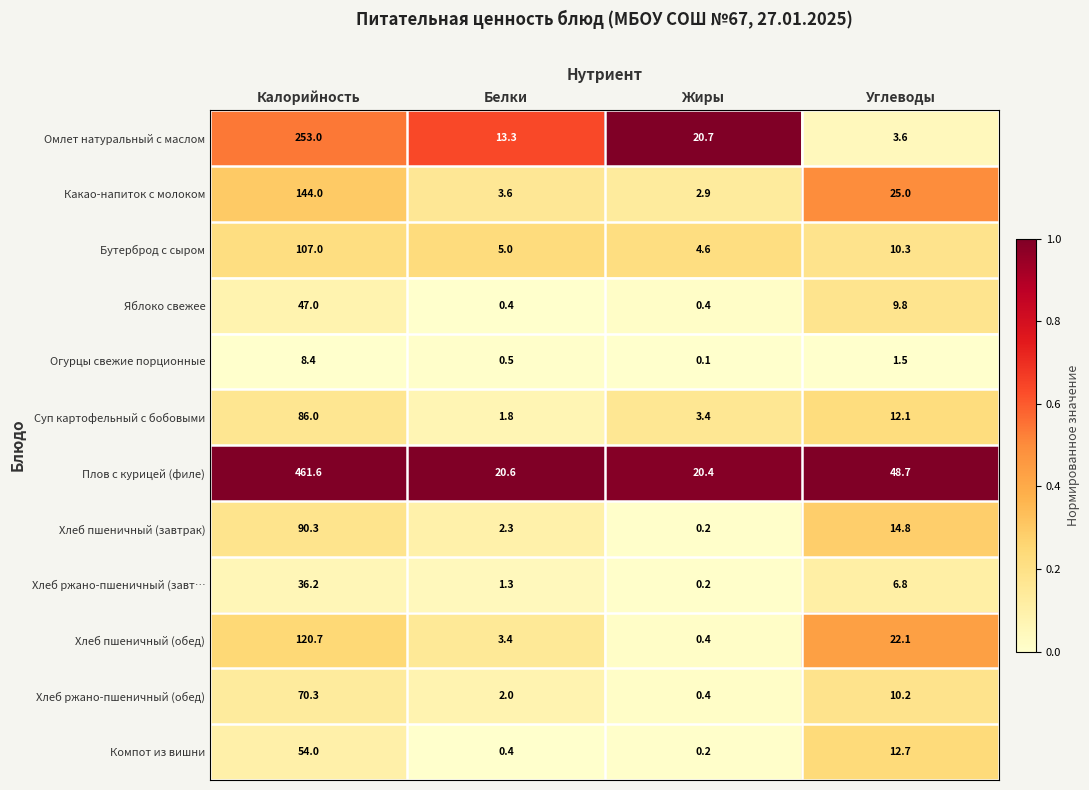

What is the sum of all Хлеб пшеничный (завтрак) values?

107.6